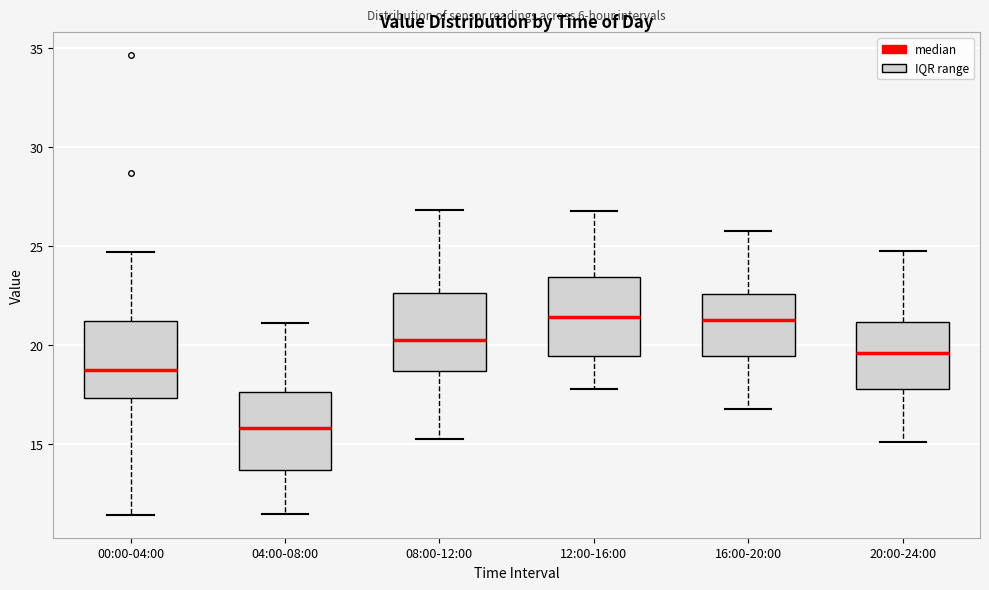

Where is the lower edge of the box for 00:00-04:00 on the y-axis? The values are not printed on the chart, so give them approximately, as read against the axis.

17.5